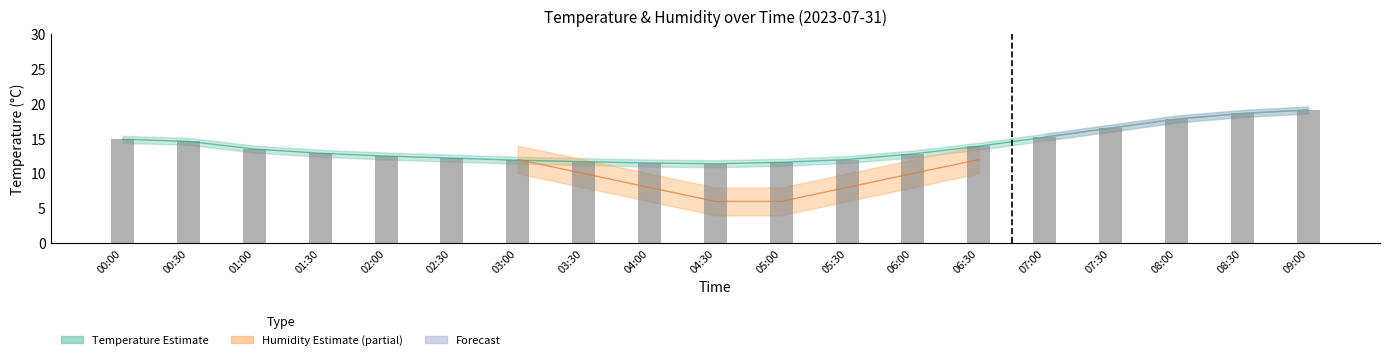

Reading left to right, transcribe all the data shown in this chart.

14.9	14.6	13.5	12.9	12.5	12.2	11.9	11.7	11.5	11.4	11.6	12.0	12.8	13.9	15.2	16.5	17.8	18.6	19.1